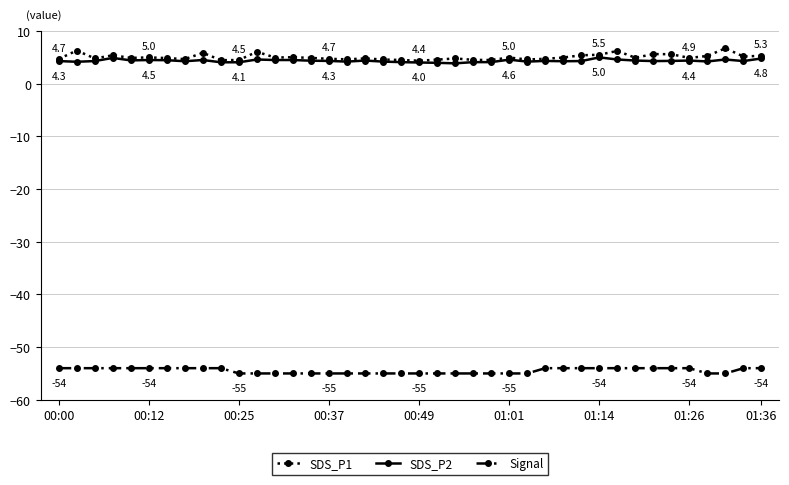

True or false: SDS_P1 and Signal intersect in this chart.

False